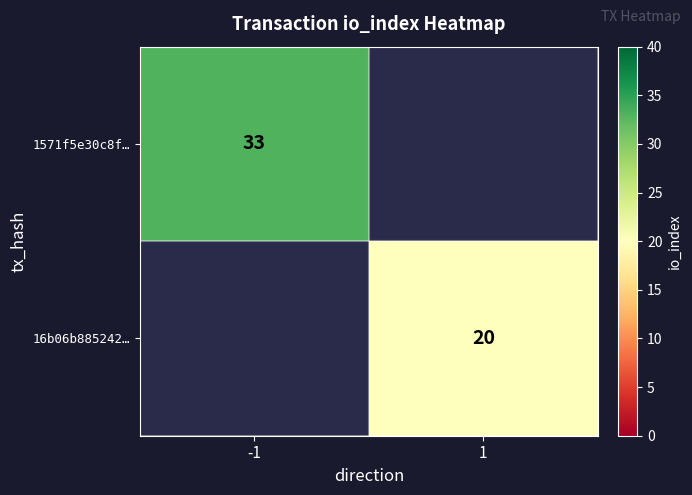

True or false: 16b06b885242… has a value of 34.4 at 1.

False